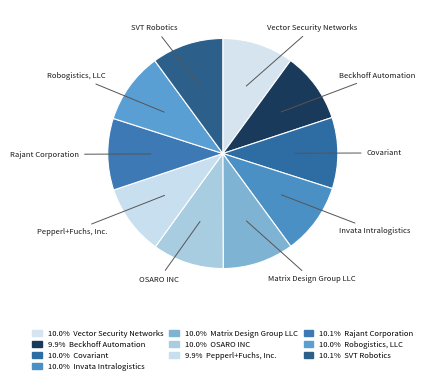

Combined, do Covariant and Invata Intralogistics account for over 50%?

No